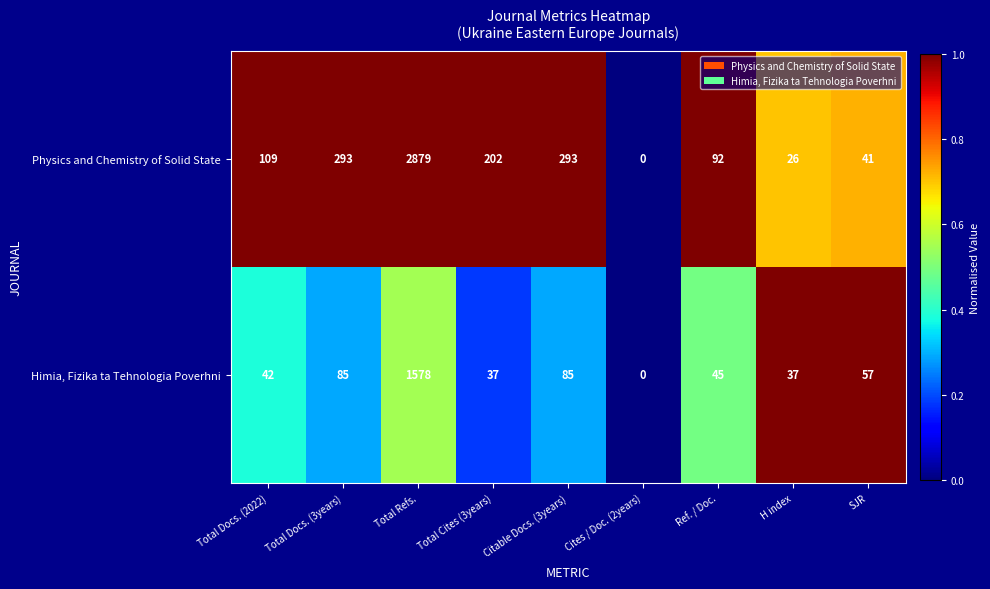

Rank the series by their average value, from lowest to highest.

Himia, Fizika ta Tehnologia Poverhni, Physics and Chemistry of Solid State